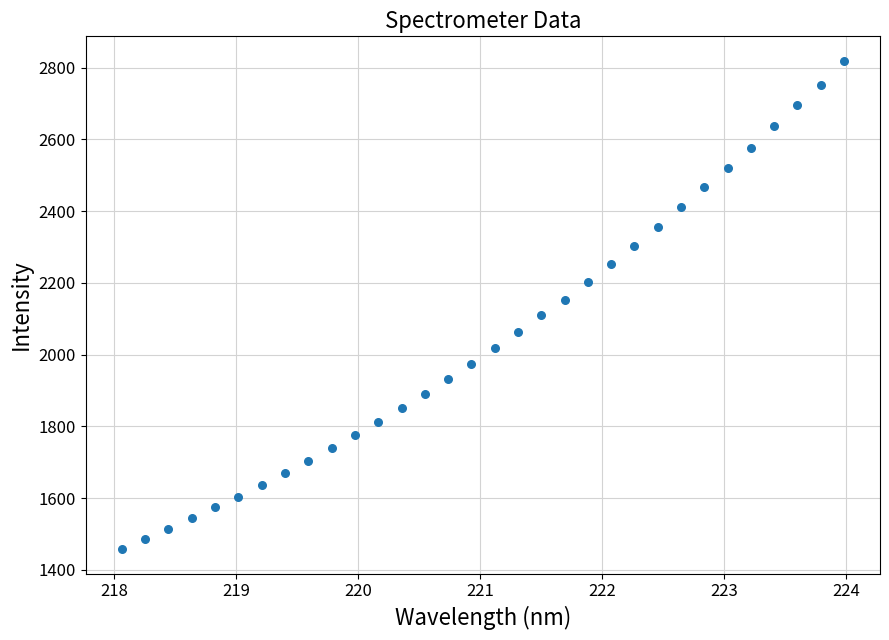

What is the range of X values (max minus min)?

5.9